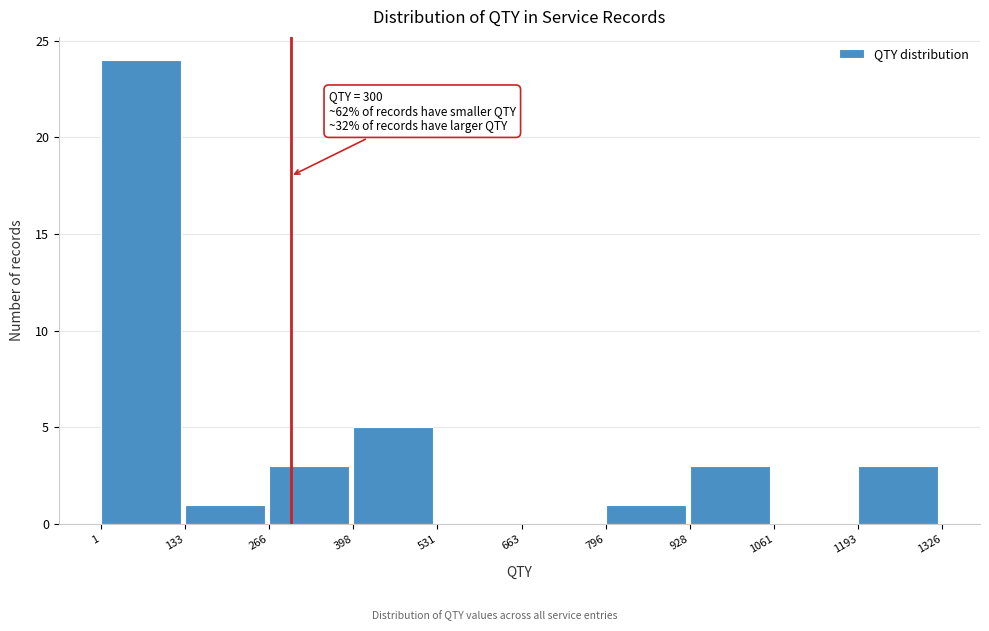

Which range on the x-axis has the tallest bar?

1 to 133